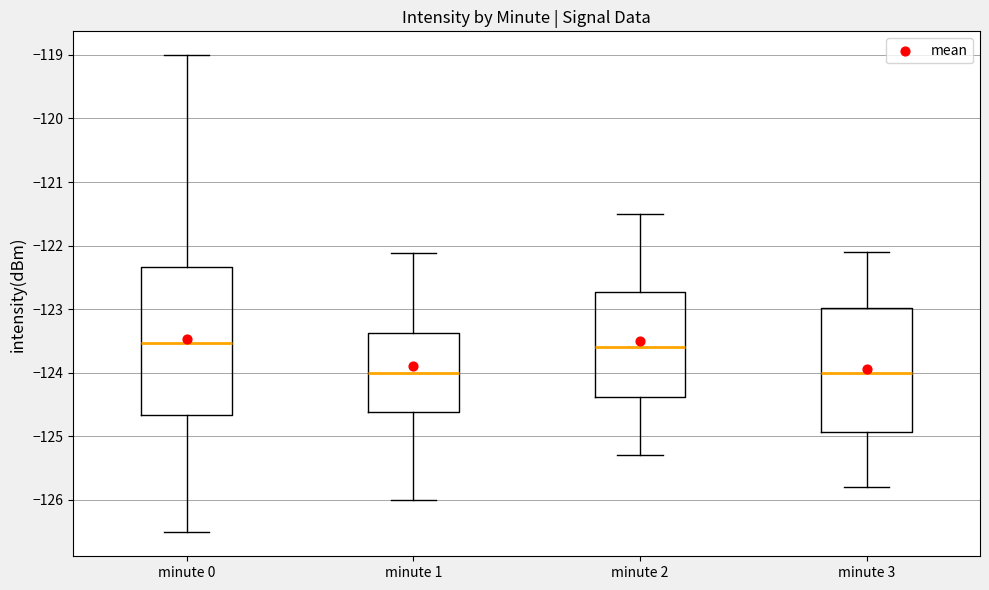

Reading left to right, read every box against the y-axis: the position of its median line, the range the box covers, and the ends of its whiskers. The values are not printed on the chart, so give them approximately, as read against the axis.

minute 0: median -123.5, box -124.7 to -122.3, whiskers -126.5 to -119.0
minute 1: median -124.0, box -124.6 to -123.4, whiskers -126.0 to -122.1
minute 2: median -123.6, box -124.4 to -122.7, whiskers -125.3 to -121.5
minute 3: median -124.0, box -124.9 to -123.0, whiskers -125.8 to -122.1